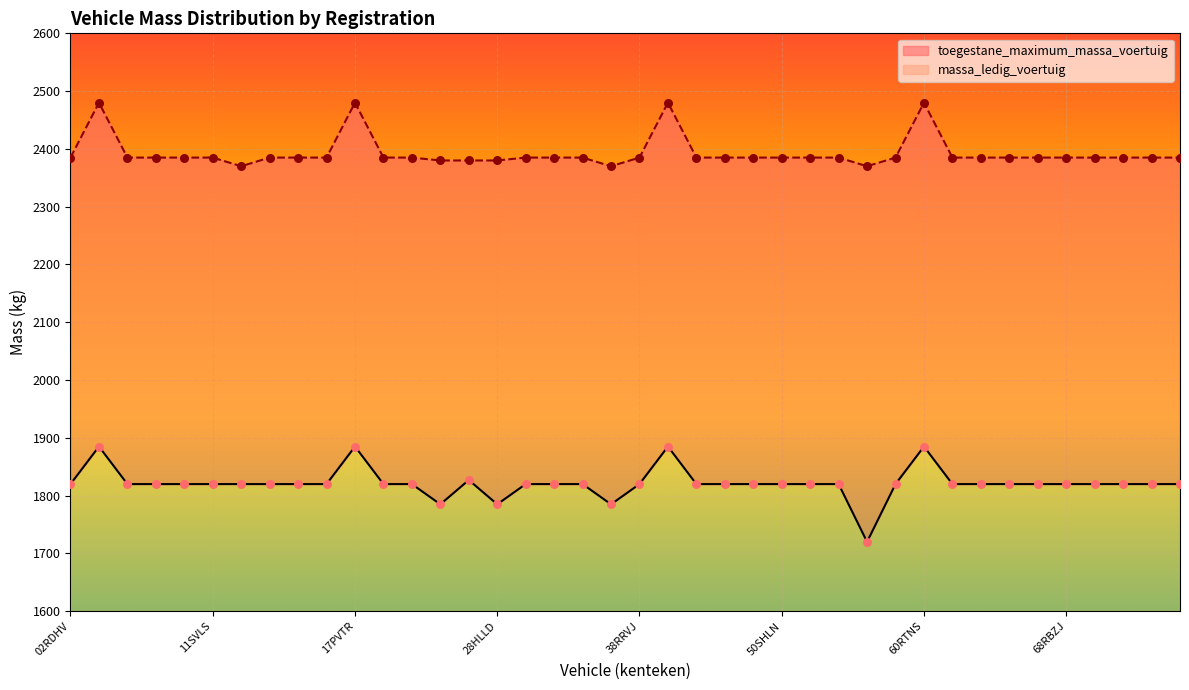

Is the value of massa_ledig_voertuig at 28NTN9 greater than the value of toegestane_maximum_massa_voertuig at 28HLLD?

No